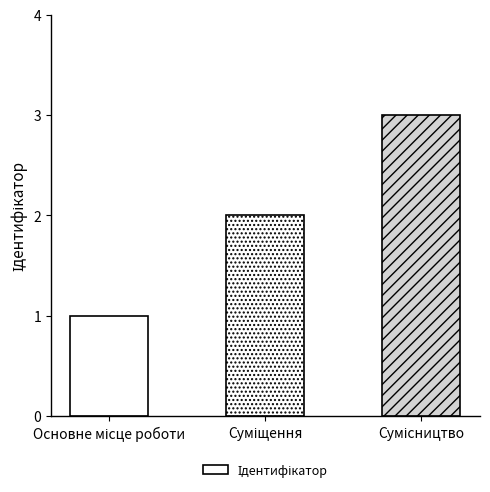

What is the maximum value shown in the chart?

3